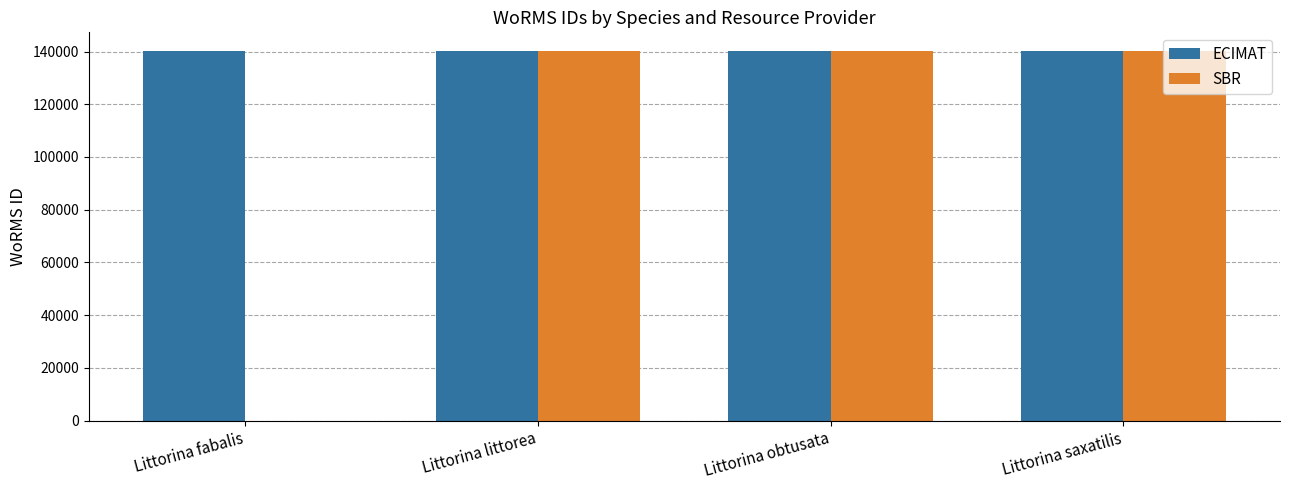

The value of ECIMAT at Littorina obtusata is 140263. True or false?

True